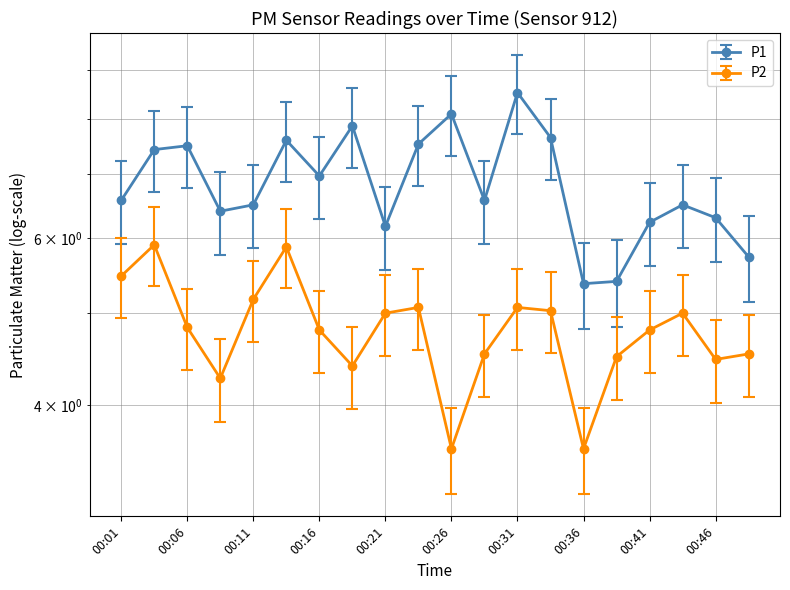

How many distinct data groups are displayed?

2